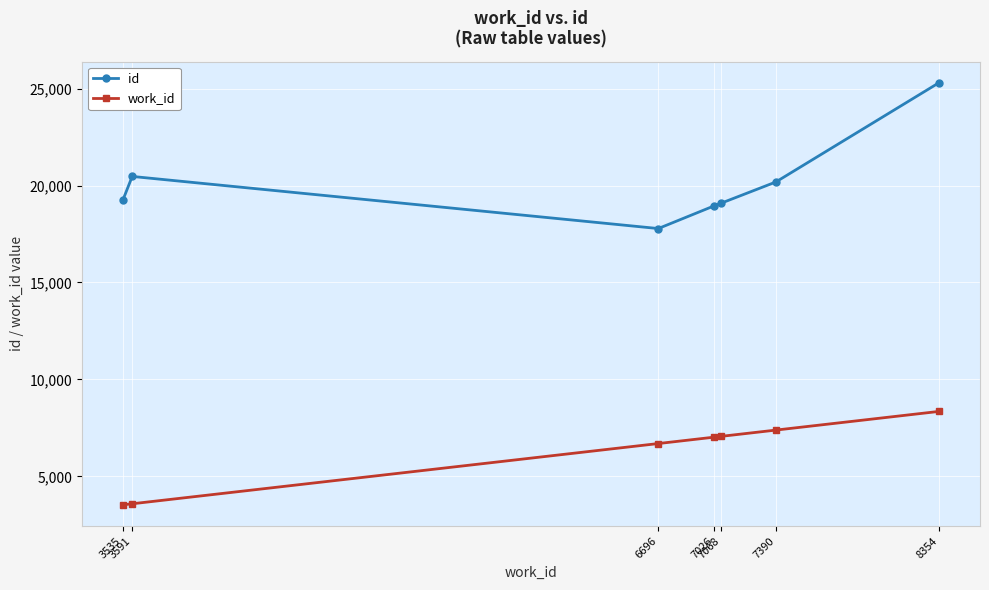

Which series changed the most between 3591 and 7390?

work_id